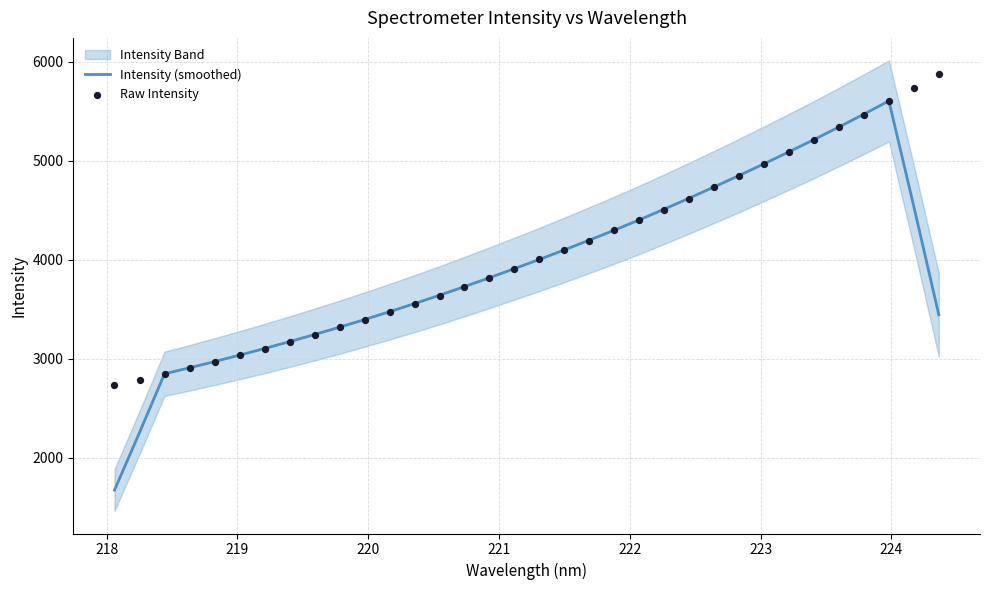

Which series reaches the minimum Y coordinate?

Intensity (smoothed)